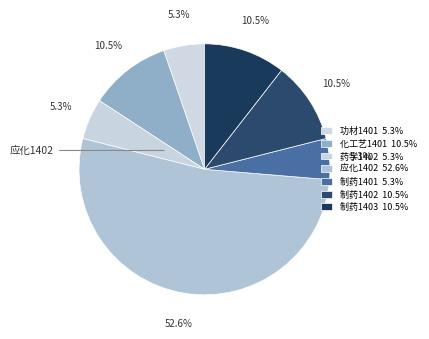

How many slices are in this pie chart?

7